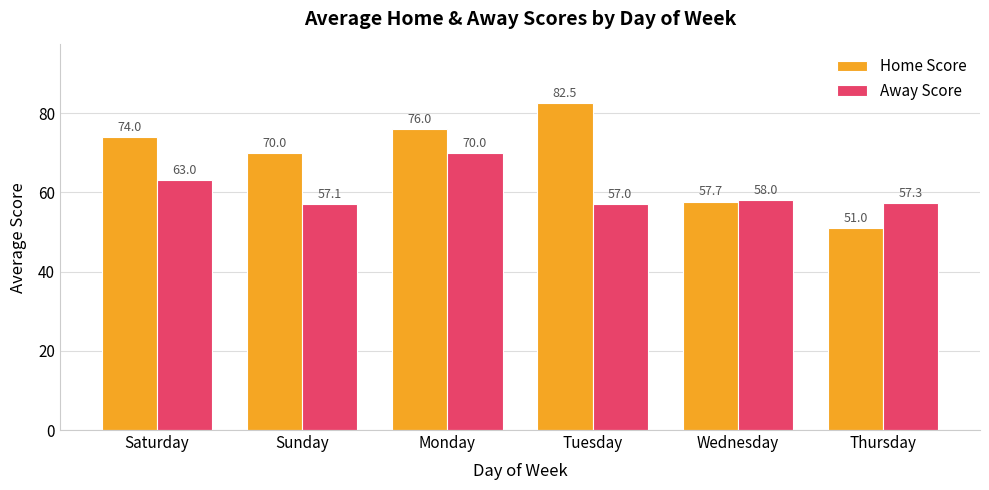

Are the bars grouped side by side (vs. stacked)?

Yes